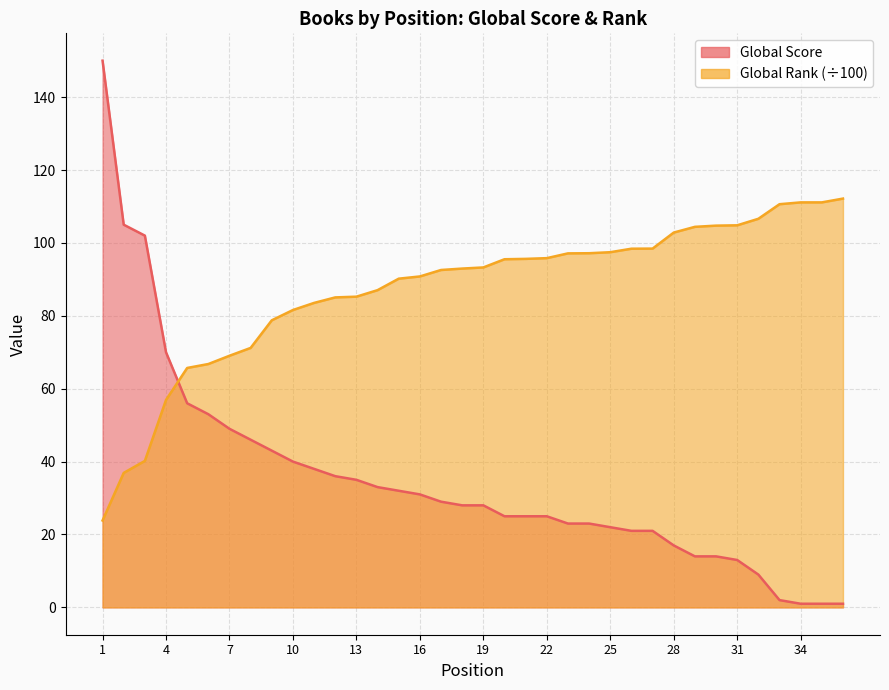

Reading left to right, list all the values displayed in this chart.

Global Score: 150.0	105.0	102.0	70.0	56.0	53.0	49.0	46.0	43.0	40.0	38.0	36.0	35.0	33.0	32.0	31.0	29.0	28.0	28.0	25.0	25.0	25.0	23.0	23.0	22.0	21.0	21.0	17.0	14.0	14.0	13.0	9.0	2.0	1.0	1.0	1.0
Global Rank (scaled): 23.8	36.9	40.2	56.9	65.7	66.8	69.0	71.2	78.8	81.6	83.5	85.0	85.2	87.0	90.2	90.8	92.6	93.0	93.3	95.5	95.6	95.8	97.1	97.2	97.5	98.4	98.4	102.8	104.4	104.7	104.8	106.6	110.6	111.1	111.1	112.2